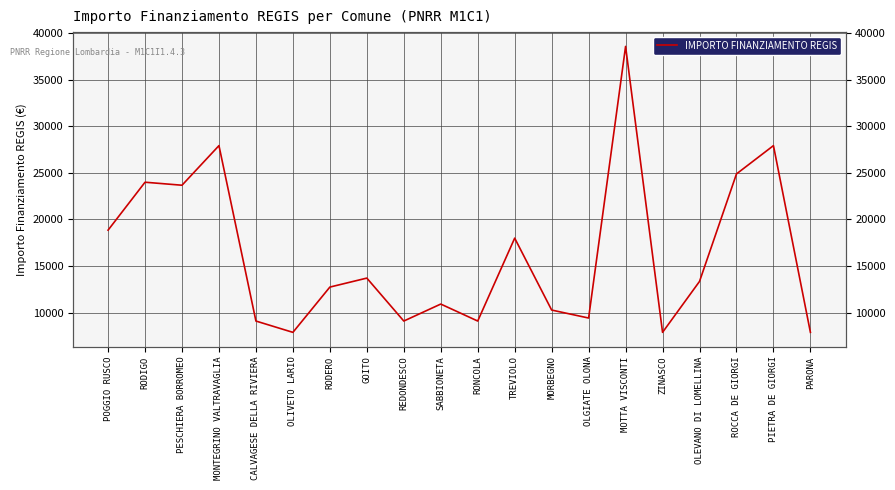

How many data points are above 13354?

9